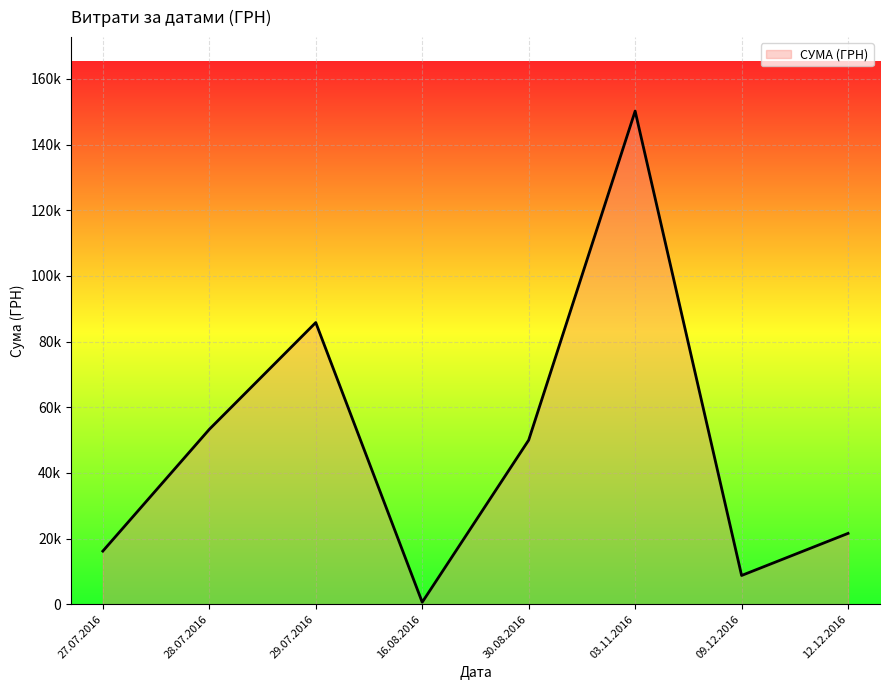

Where is the first local minimum?

16.08.2016